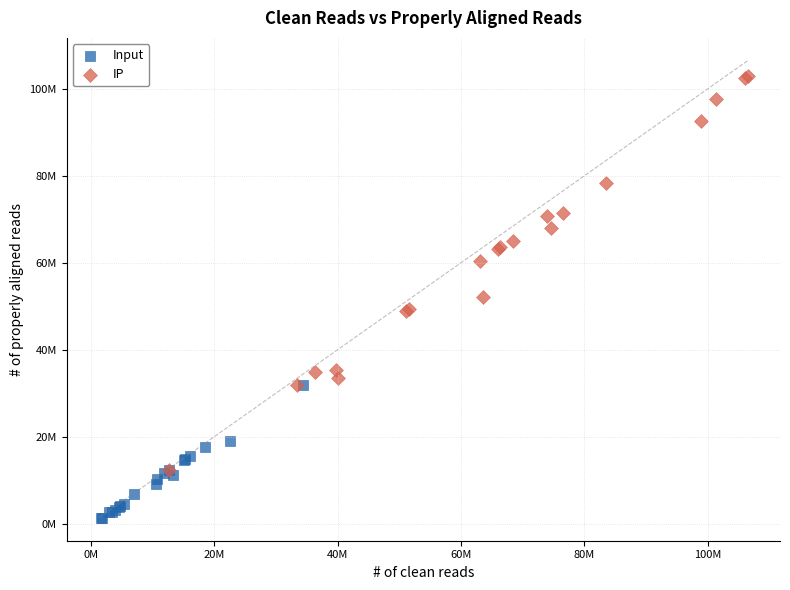

What are all the series names shown in the legend?

Input, IP